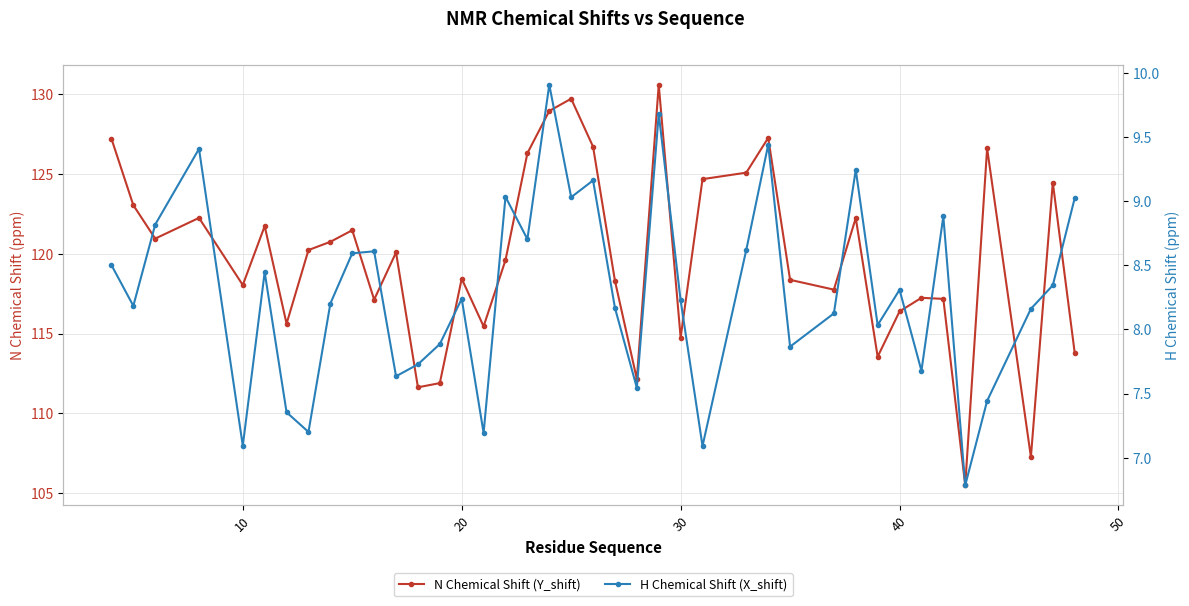

Reading left to right, extract all data points from this chart.

N Chemical Shift (Y_shift): 127.2	123.1	121.0	122.3	118.0	121.7	115.6	120.2	120.8	121.5	117.1	120.1	111.6	111.9	118.4	115.5	119.6	126.3	129.0	129.7	126.7	118.3	112.2	130.6	114.8	124.7	125.1	127.3	118.4	117.8	122.2	113.6	116.4	117.2	117.2	105.5	126.6	107.3	124.5	113.8
H Chemical Shift (X_shift): 8.5	8.2	8.8	9.4	7.1	8.4	7.4	7.2	8.2	8.6	8.6	7.6	7.7	7.9	8.2	7.2	9.0	8.7	9.9	9.0	9.2	8.2	7.5	9.7	8.2	7.1	8.6	9.4	7.9	8.1	9.2	8.0	8.3	7.7	8.9	6.8	7.4	8.2	8.3	9.0